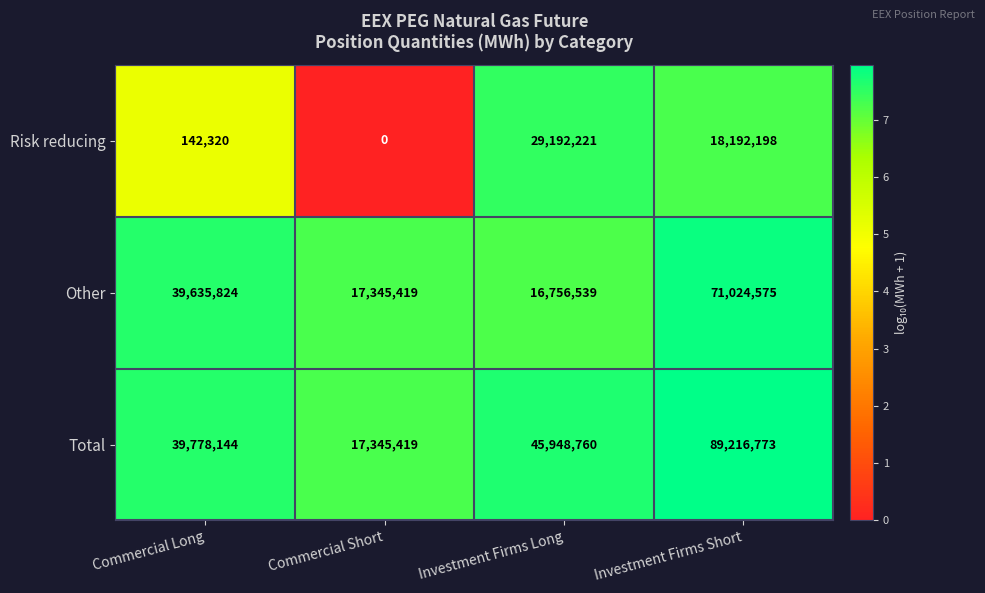

At which category is the sum across all series the highest?

Investment Firms Short